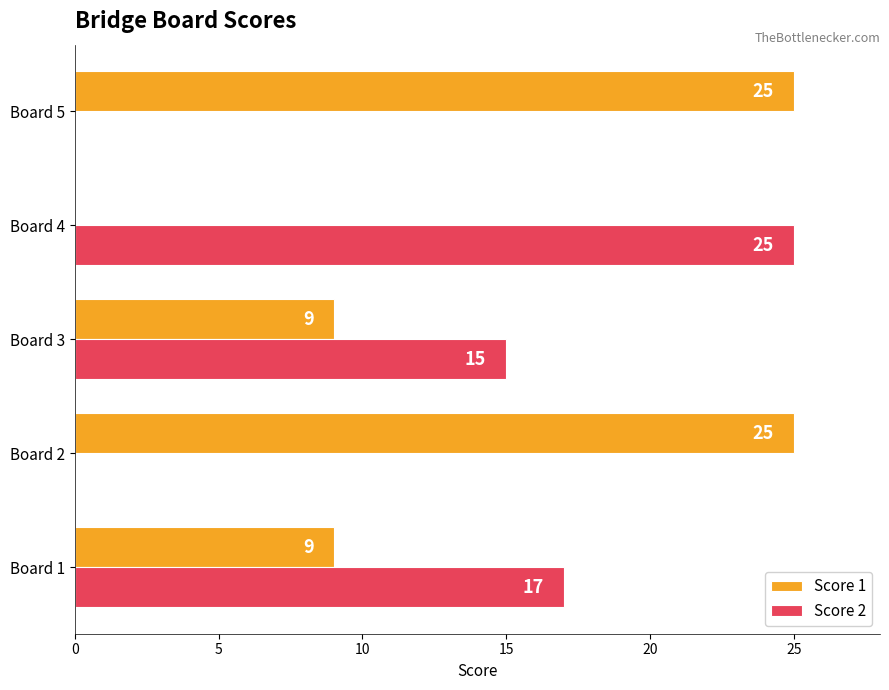

What is the sum of all Score 1 values?

68